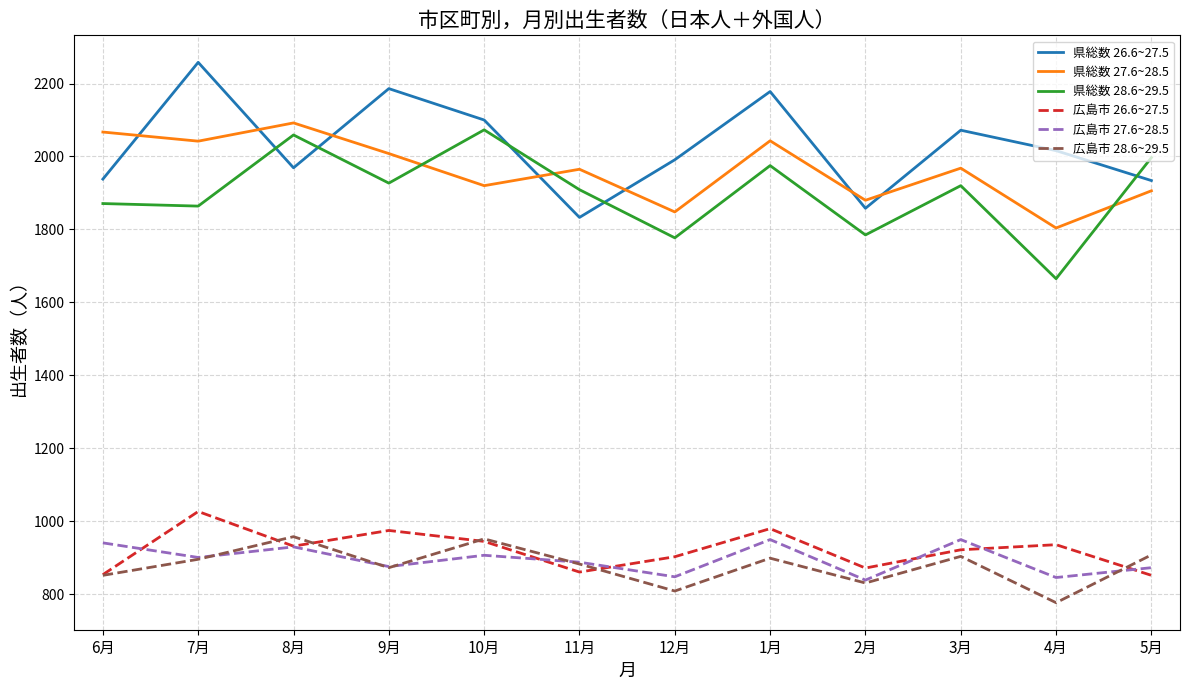

What is the sum of all 広島市 27.6~28.5 values?

10749